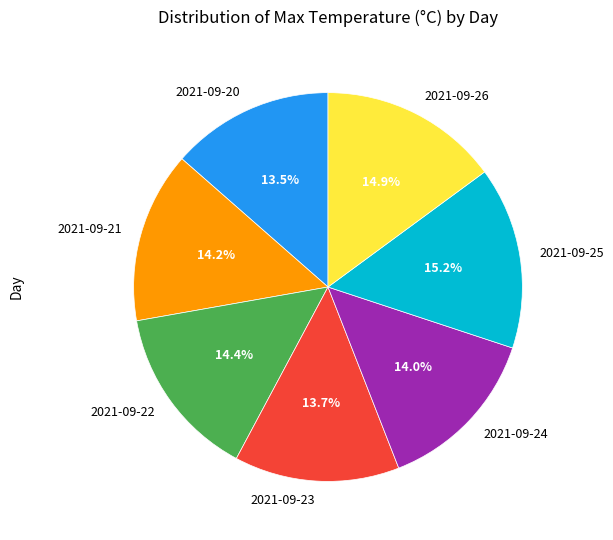

Does any single category account for the majority?

No